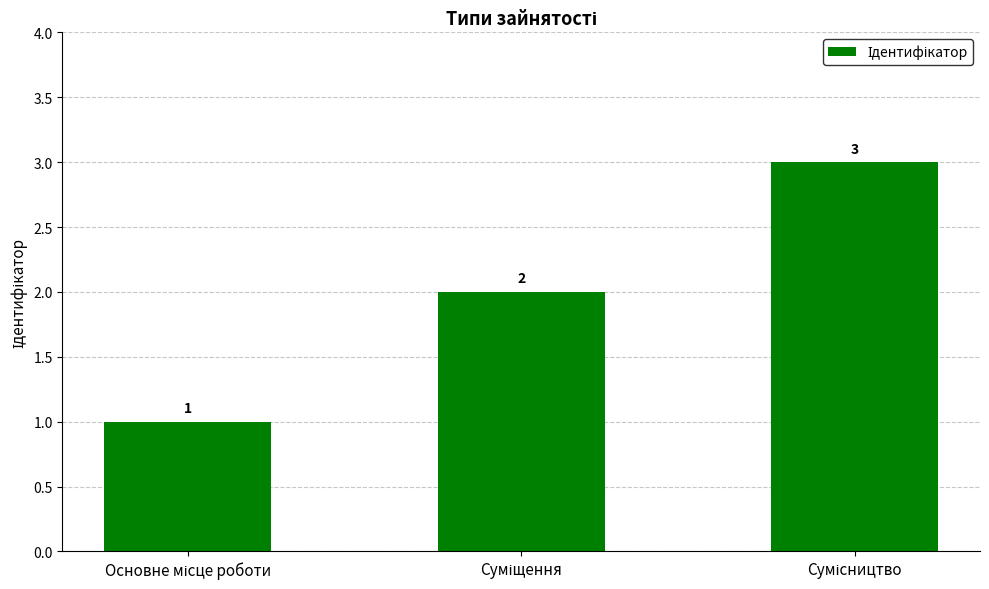

What is the value of the 1st bar from the left?

1